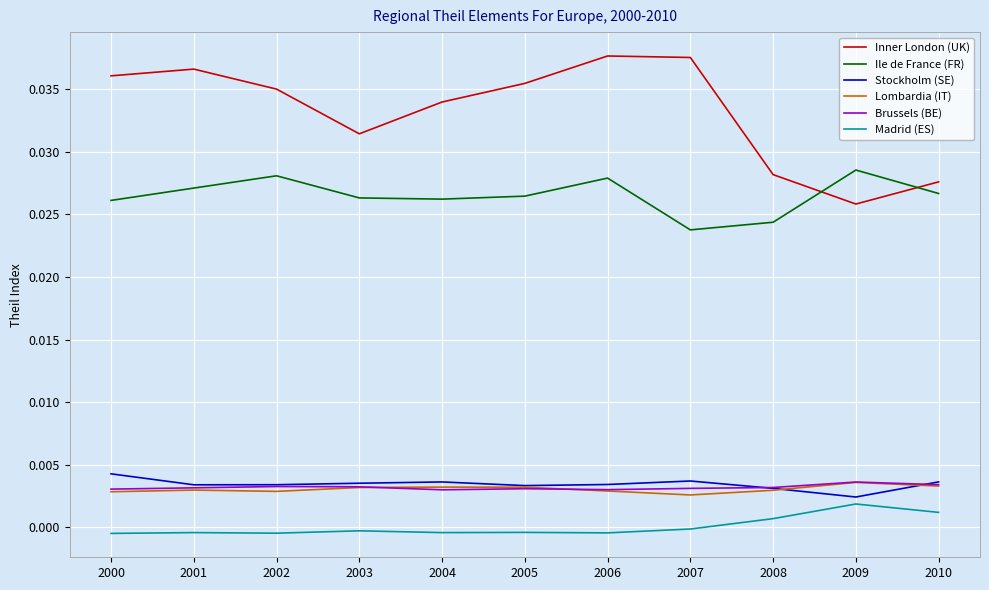

Which series changed the most between 2000 and 2006?

Ile de France (FR)